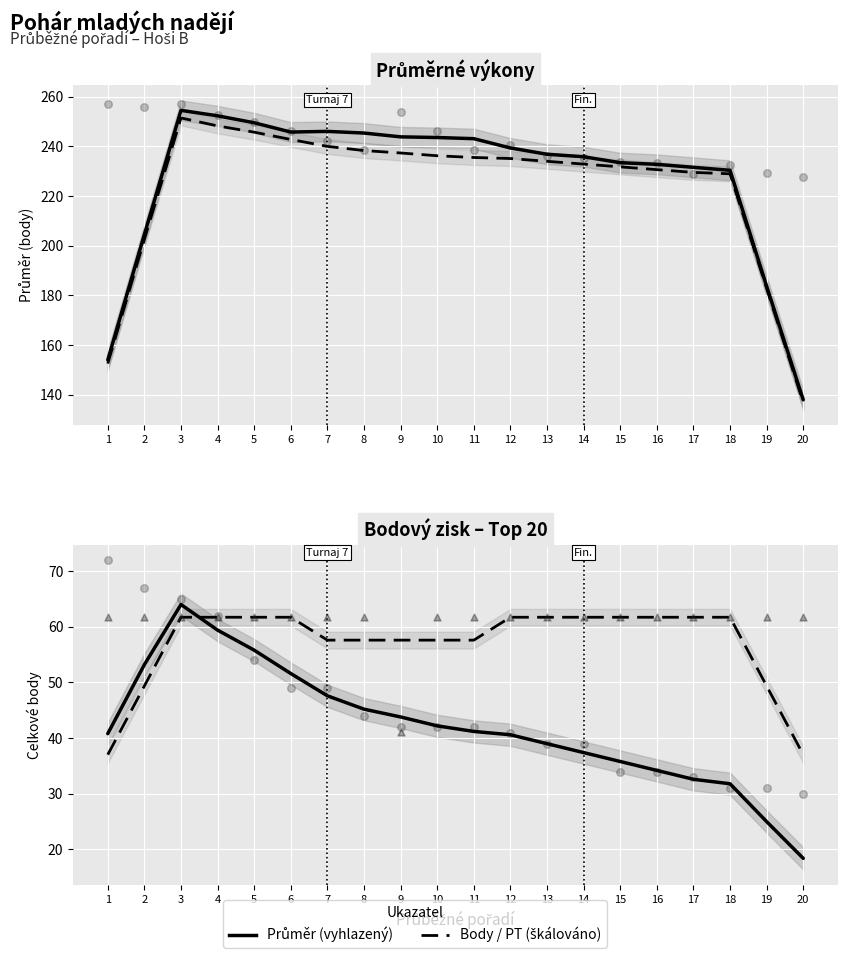

Which series contains the highest Y value?

Průměr (vyhlazený)